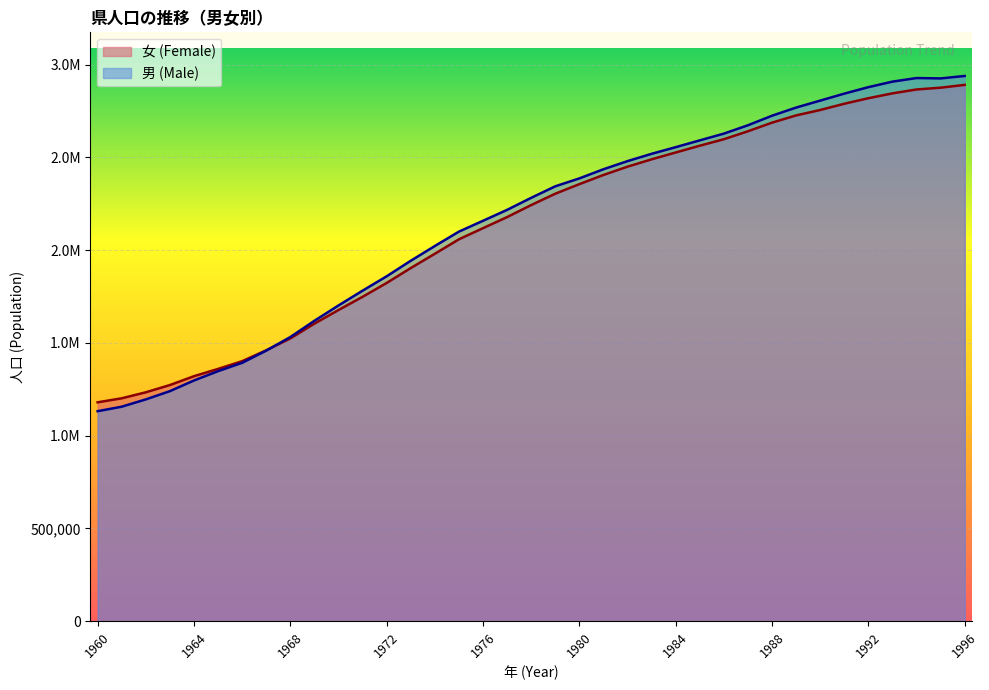

What are all the series names shown in the legend?

女 (Female), 男 (Male)